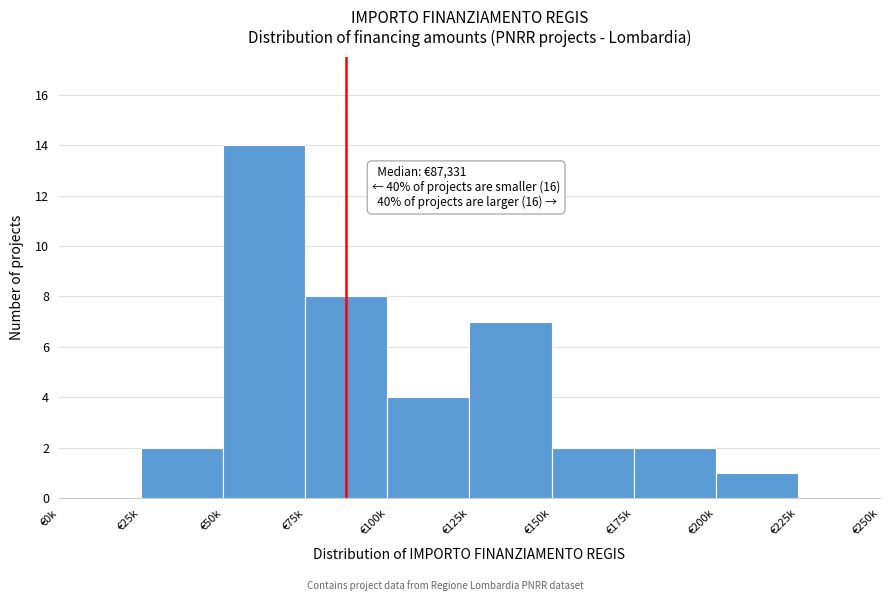

Reading left to right, list all the values displayed in this chart.

€0k=0	€25k=2	€50k=14	€75k=8	€100k=4	€125k=7	€150k=2	€175k=2	€200k=1	€225k=0